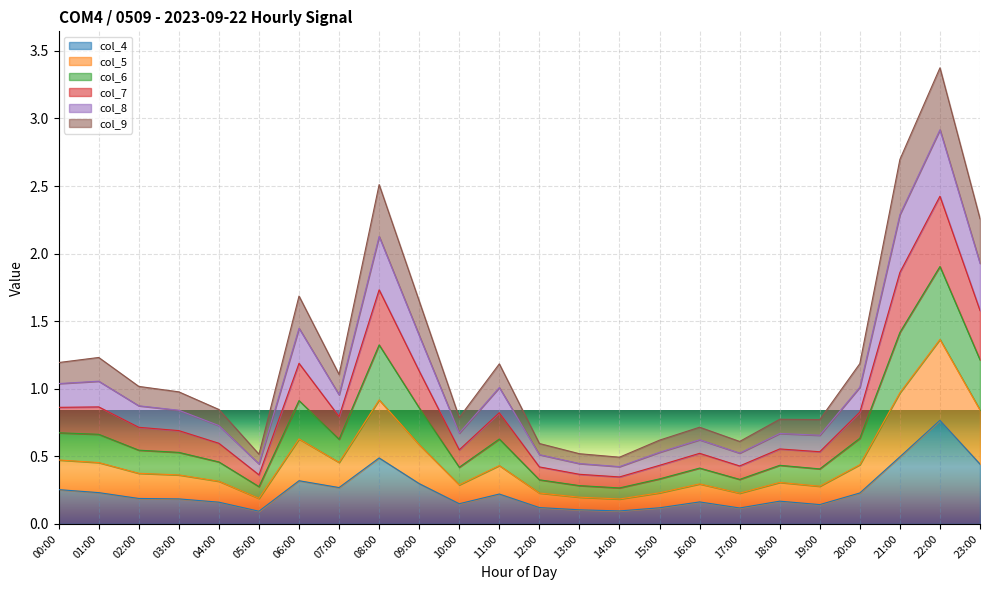

Is the value of col_9 at 02:00 greater than the value of col_5 at 20:00?

No